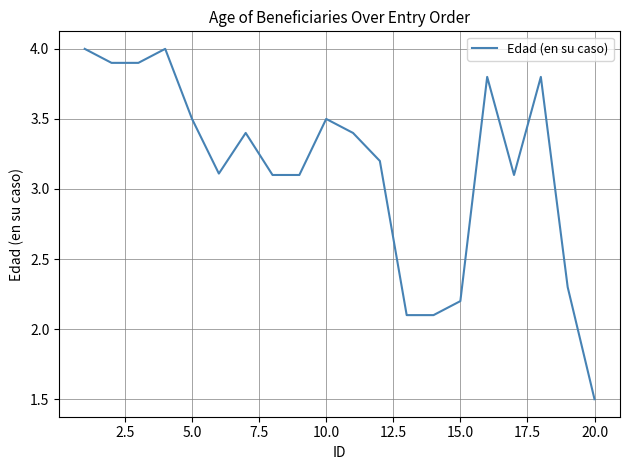

What is the maximum value shown in the chart?

4.0